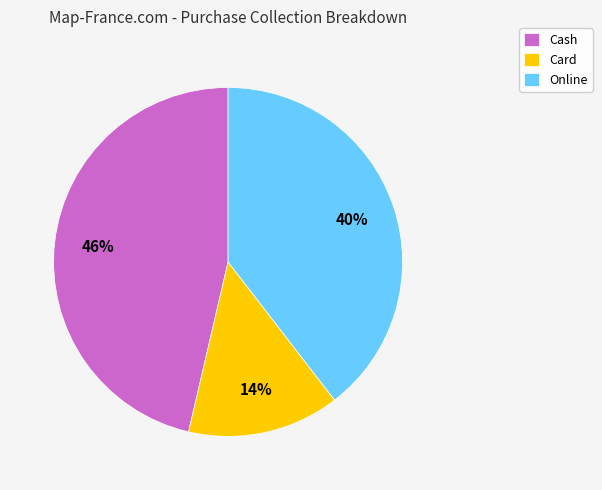

To the nearest percent, what is the combined percentage of Online and Card?

54%